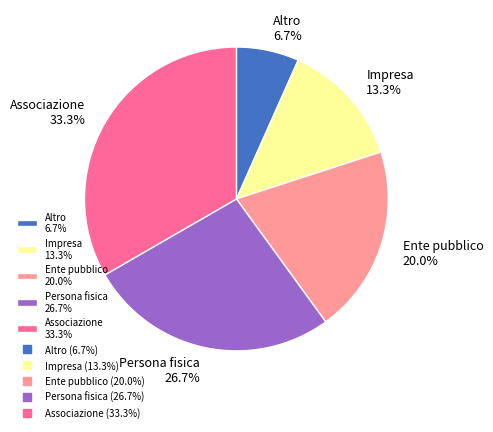

What percentage is the Associazione slice, to the nearest percent?

33%